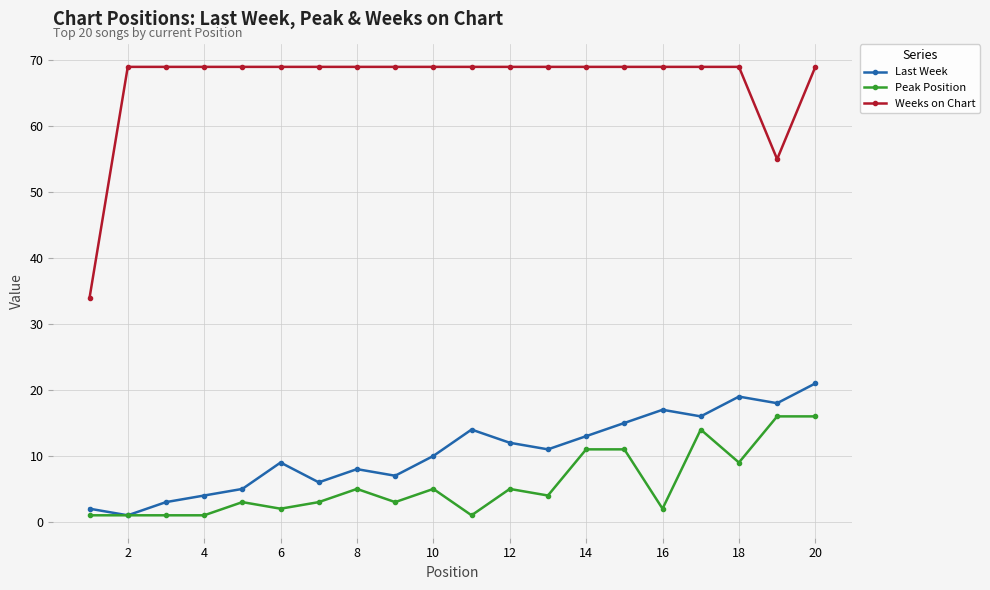

True or false: Weeks on Chart and Last Week cross at least once.

False